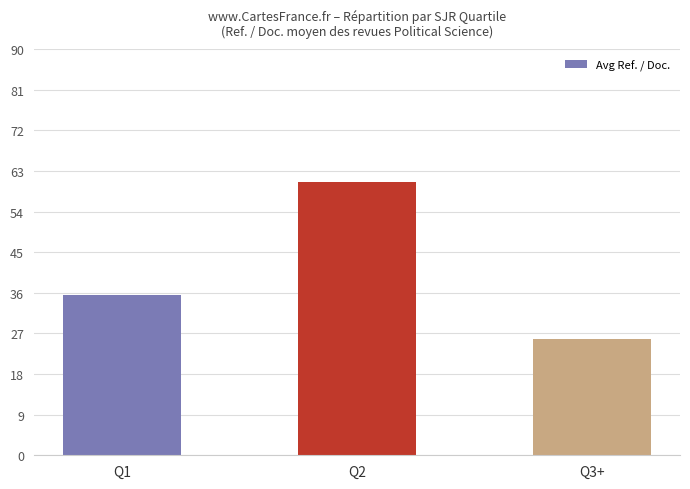

At which label is the value closest to 43?

Q1